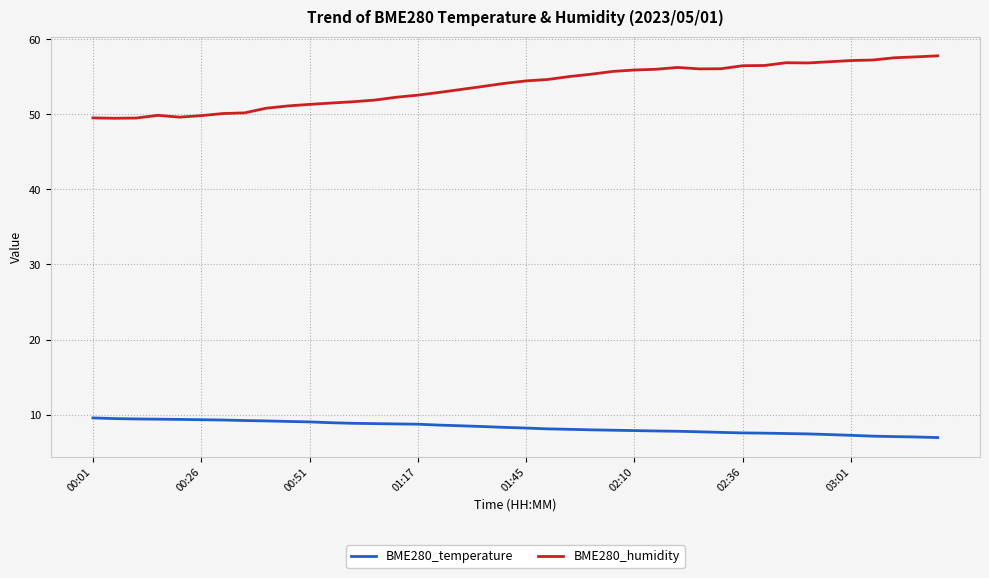

Which series has the widest spread of values?

BME280_humidity